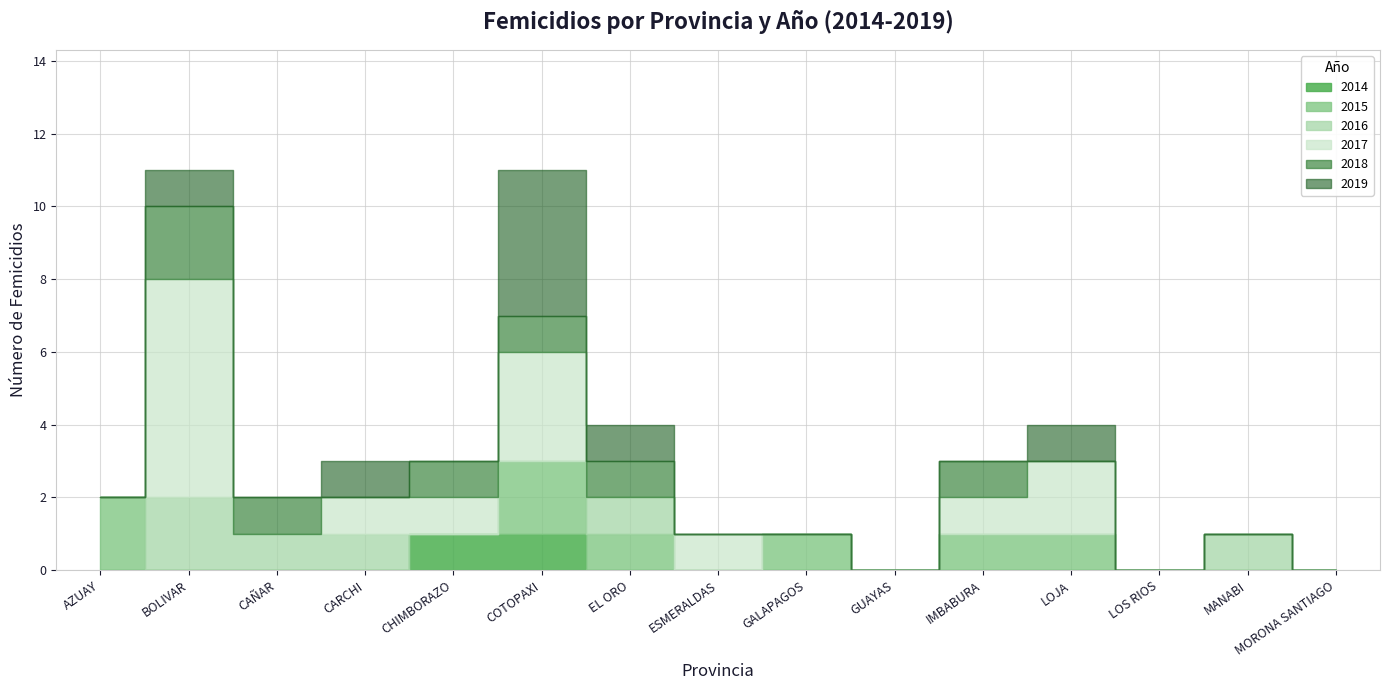

Where is 2019 nearest to the value 2?

BOLIVAR